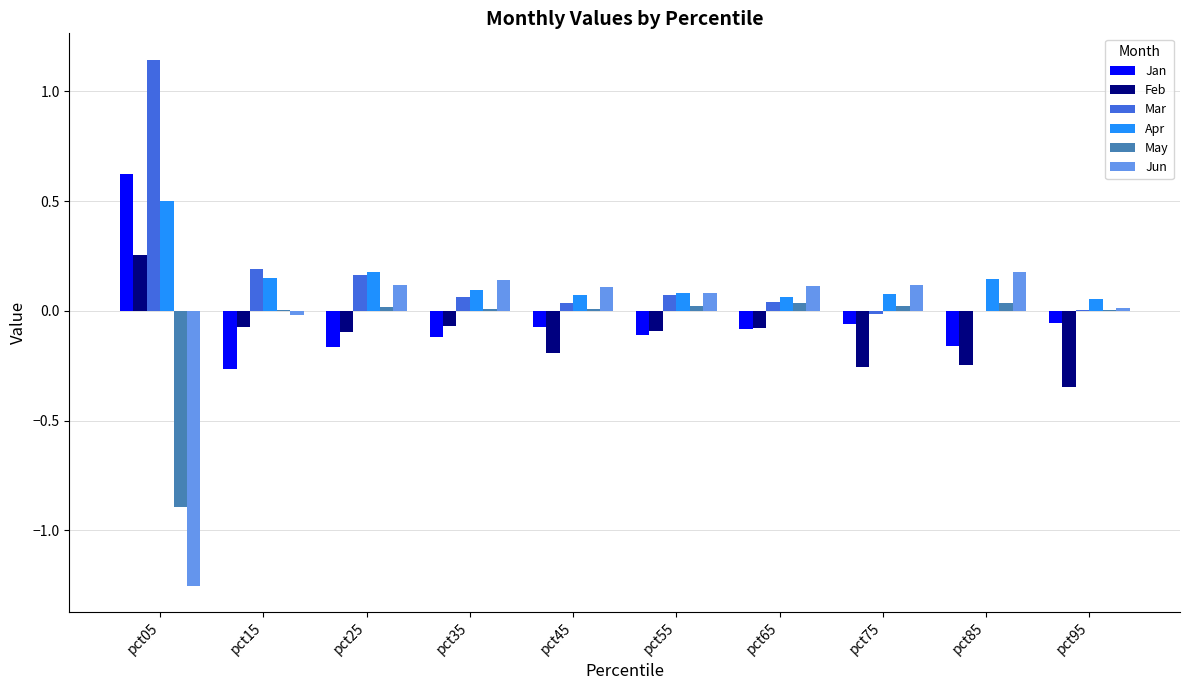

What is the highest value of the Apr series?

0.5